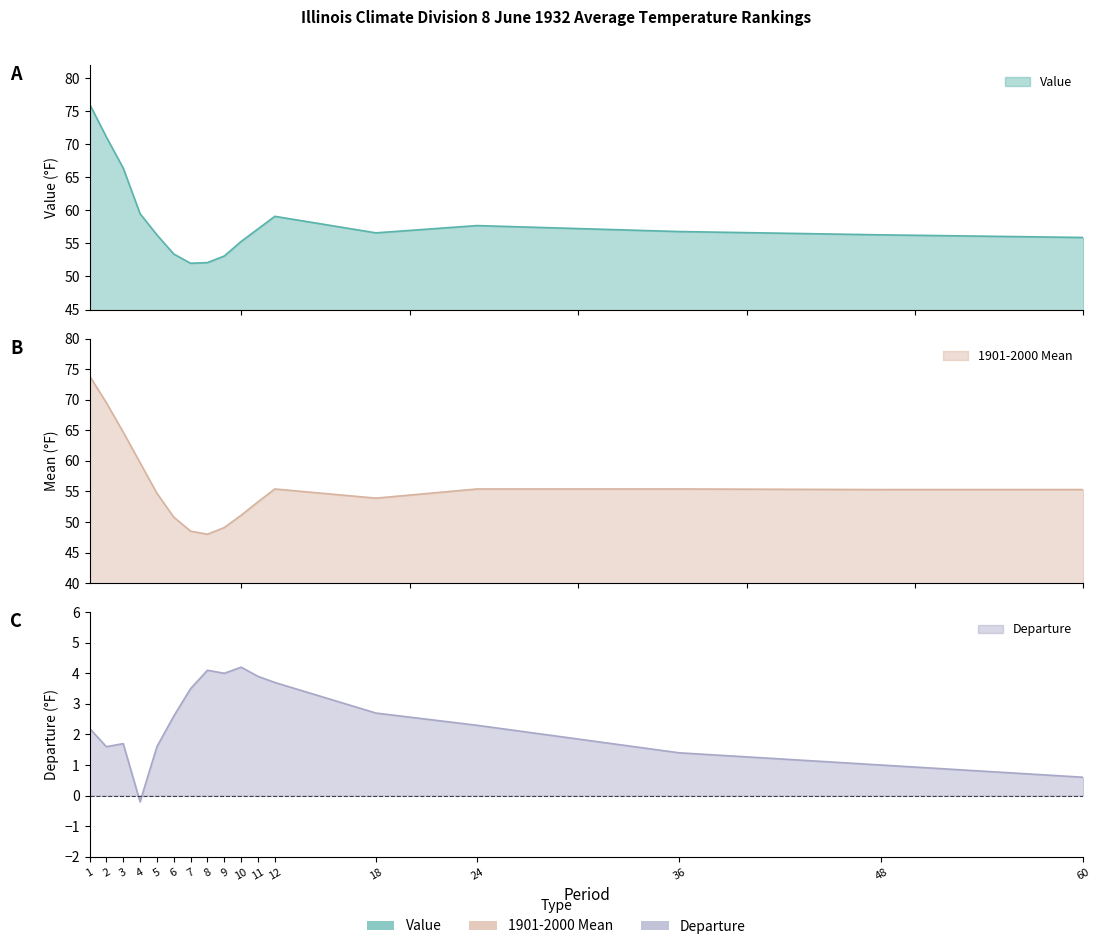

Which series has the largest range (max minus min)?

1901-2000 Mean